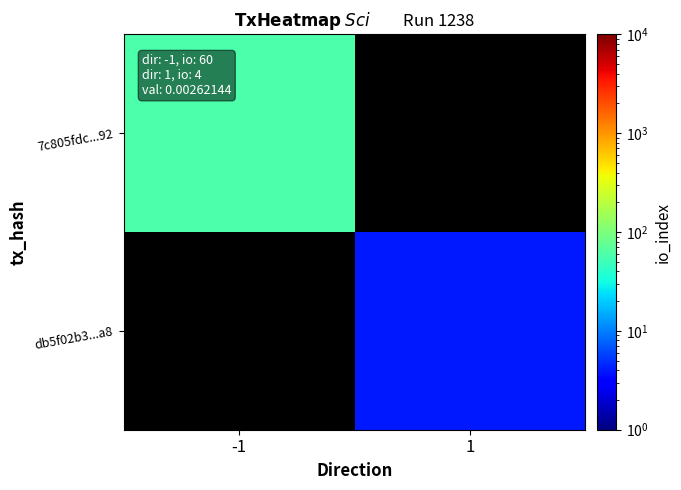

Where is 7c805fdc...92 nearest to the value 60?

-1